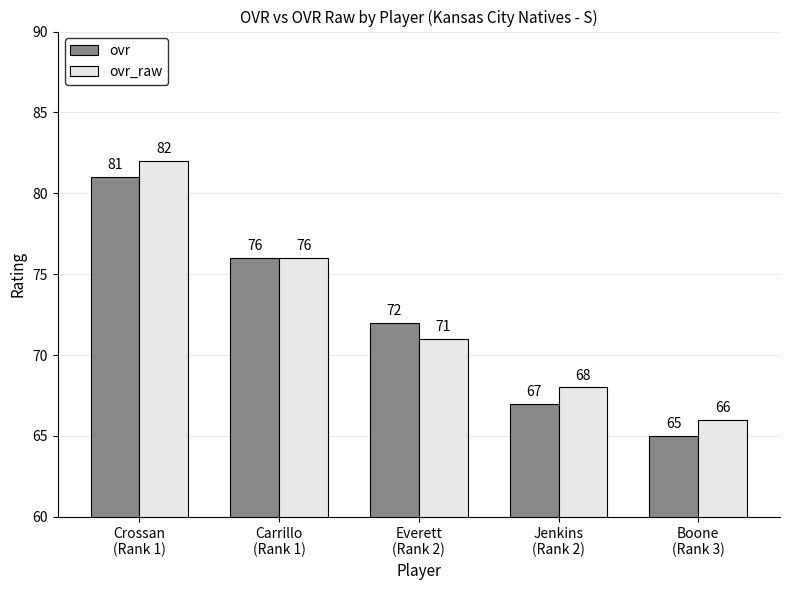

Count the ovr_raw values in the range 68 to 76.

3